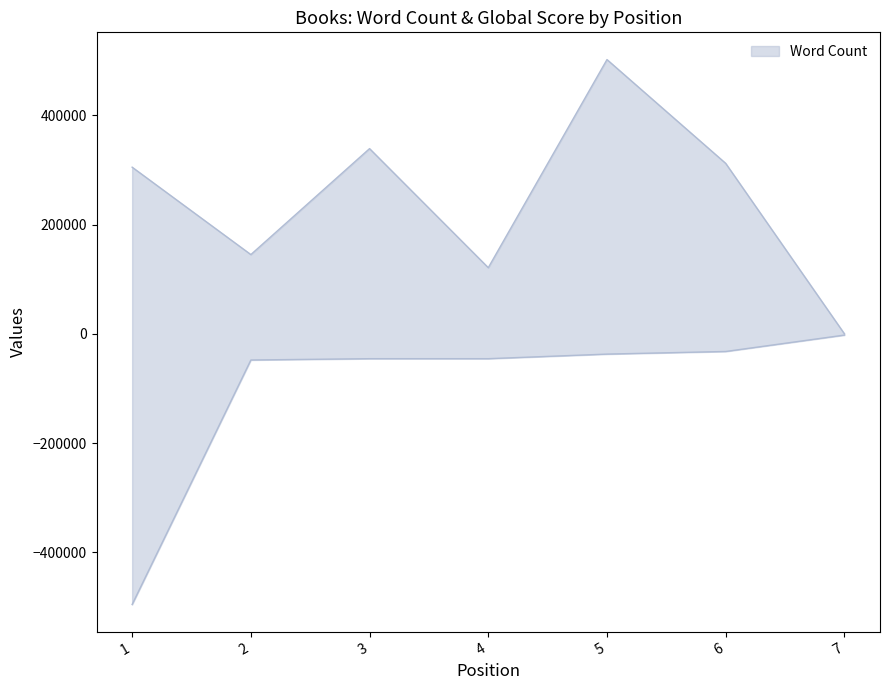

What is the highest value of the Word Count series?

502000